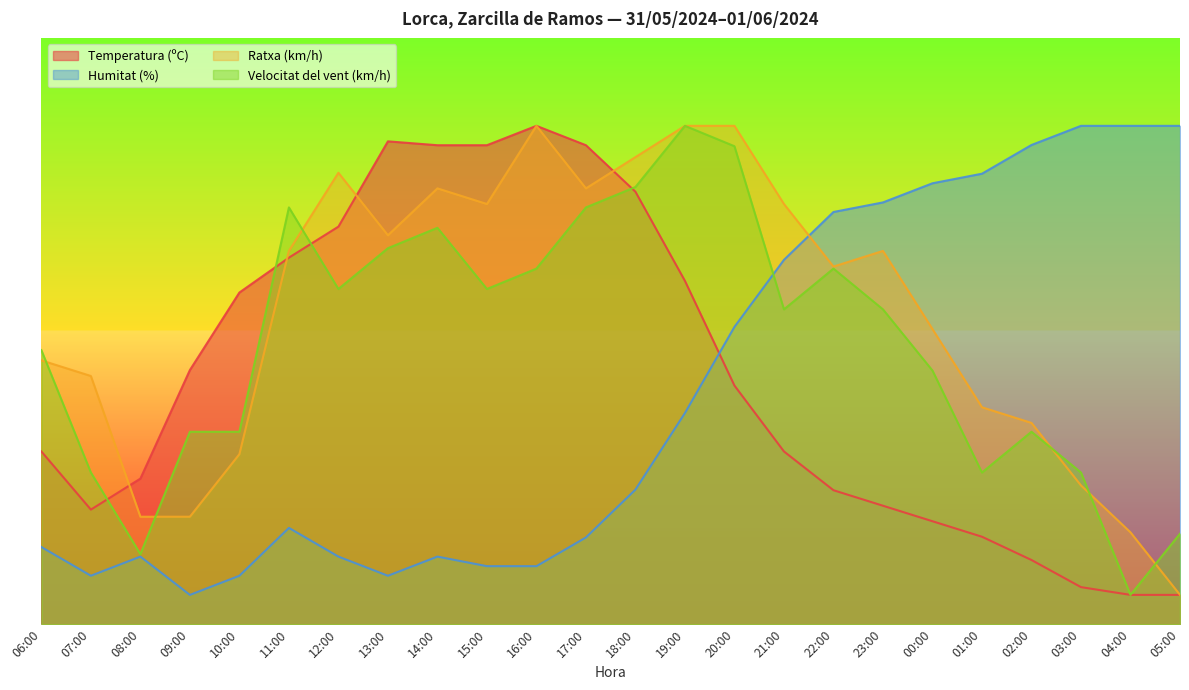

Rank the categories by Velocitat del vent (km/h) value from lowest to highest.

04:00, 08:00, 05:00, 07:00, 01:00, 03:00, 09:00, 10:00, 02:00, 00:00, 06:00, 21:00, 23:00, 12:00, 15:00, 16:00, 22:00, 13:00, 14:00, 11:00, 17:00, 18:00, 20:00, 19:00